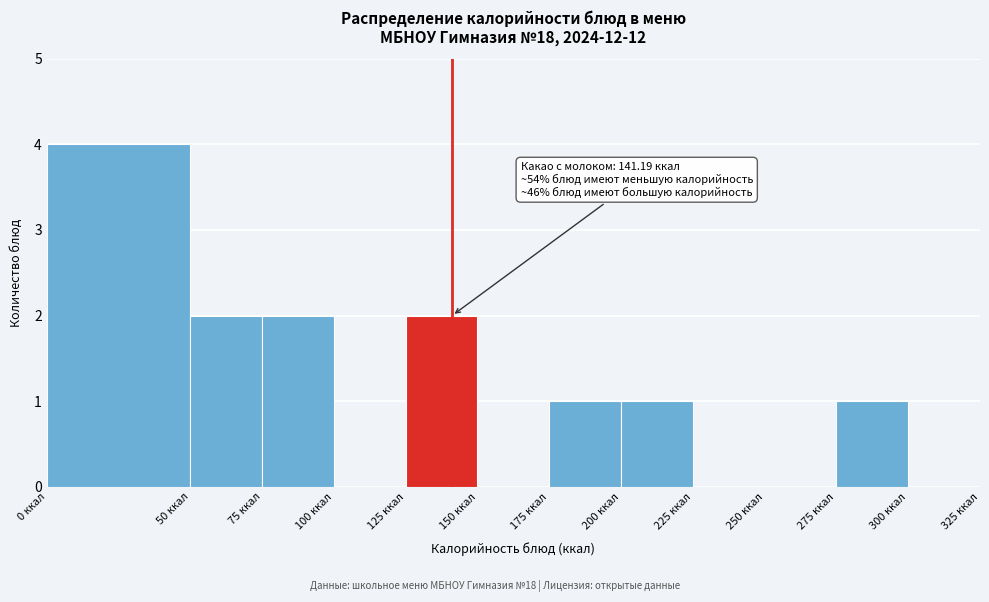

Over which range of the x-axis is the bar tallest?

0 to 50